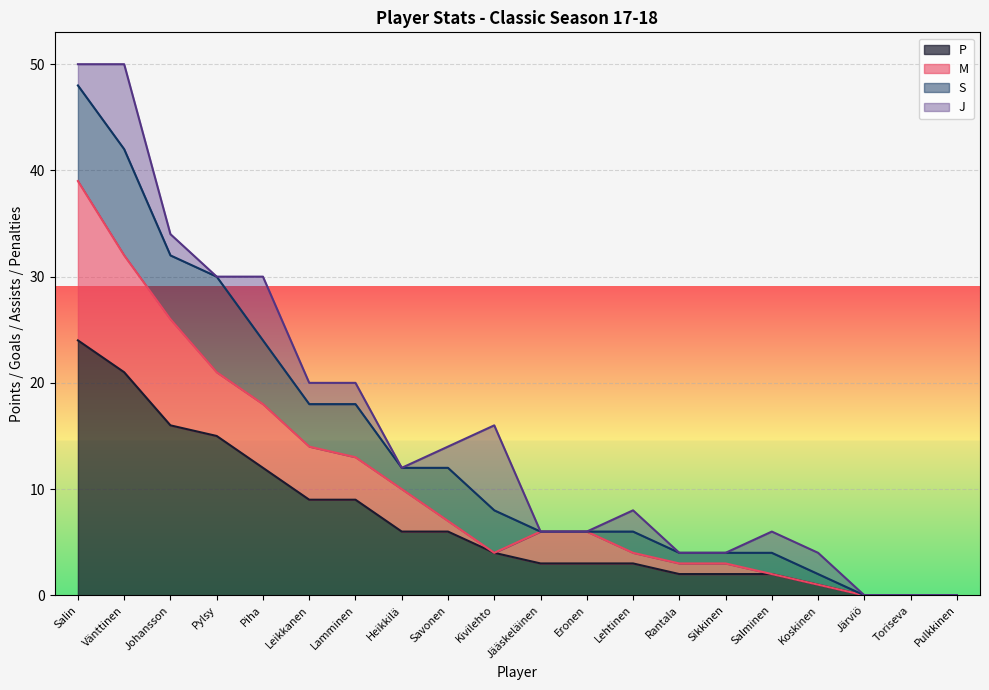

How many lines are shown in the chart?

4